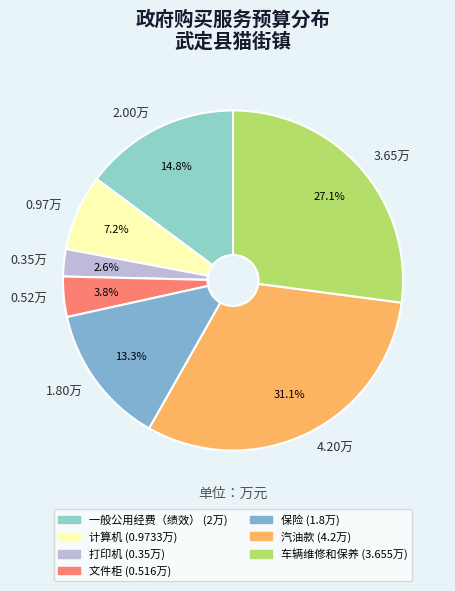

Rank the categories by value from highest to lowest.

汽油款, 车辆维修和保养, 一般公用经费（绩效）, 保险, 计算机, 文件柜, 打印机